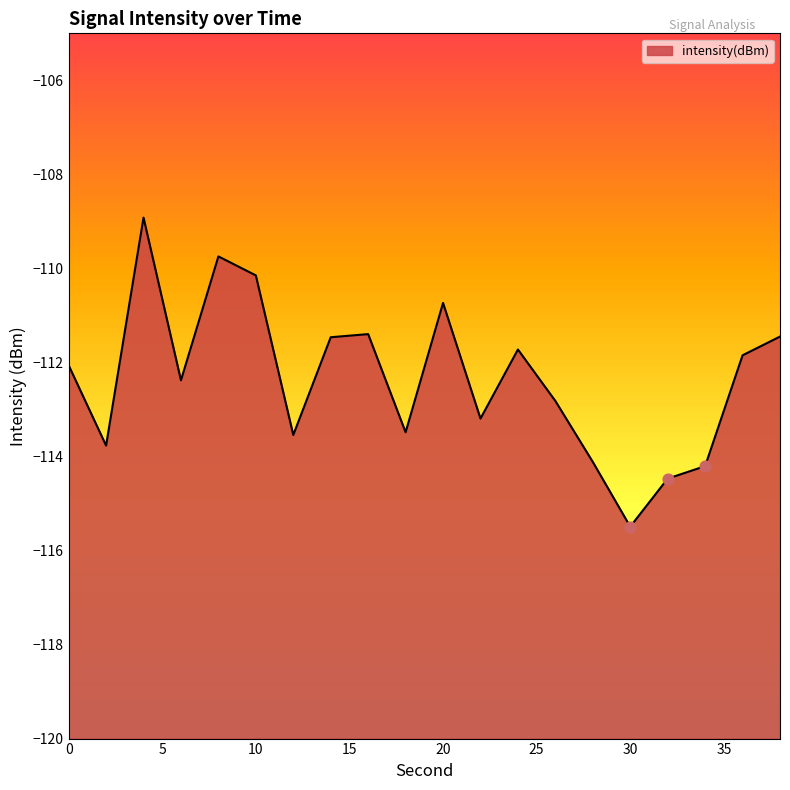

Between 28 and 16, which is larger?

16